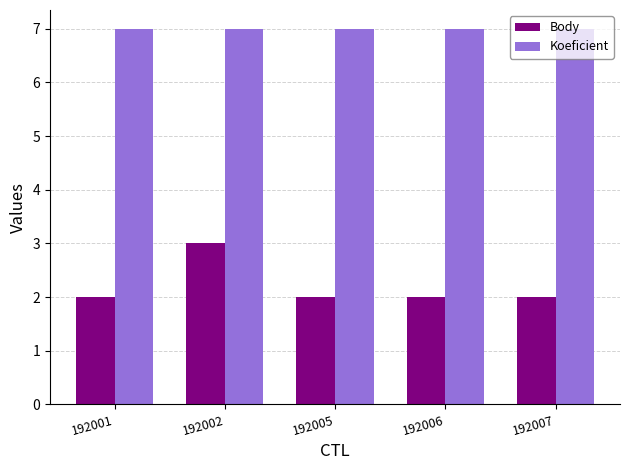

Rank the series by their maximum value, from highest to lowest.

Koeficient, Body